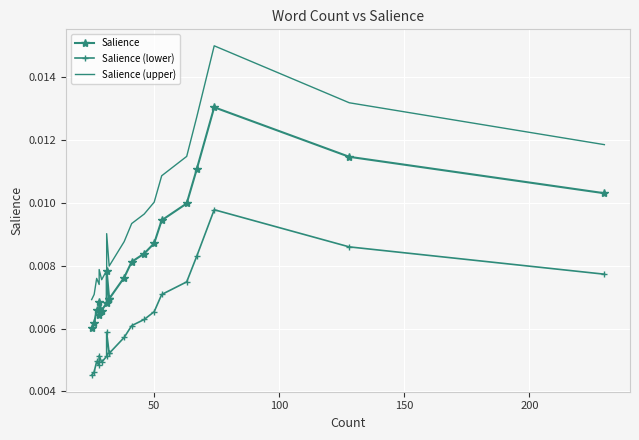

True or false: Salience (upper) and Salience cross at least once.

False